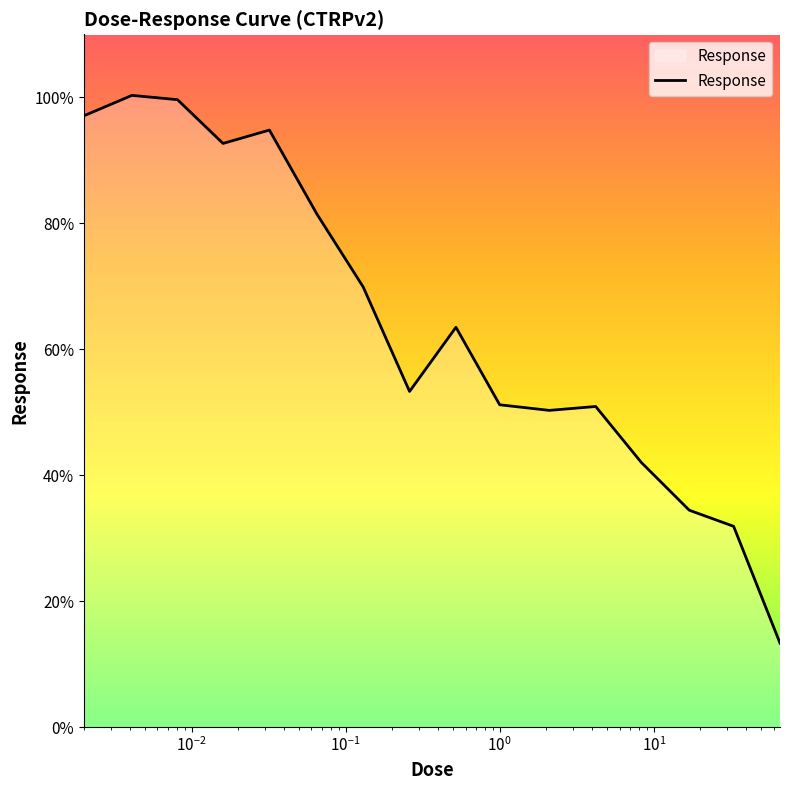

What is the minimum value shown in the chart?

13.3